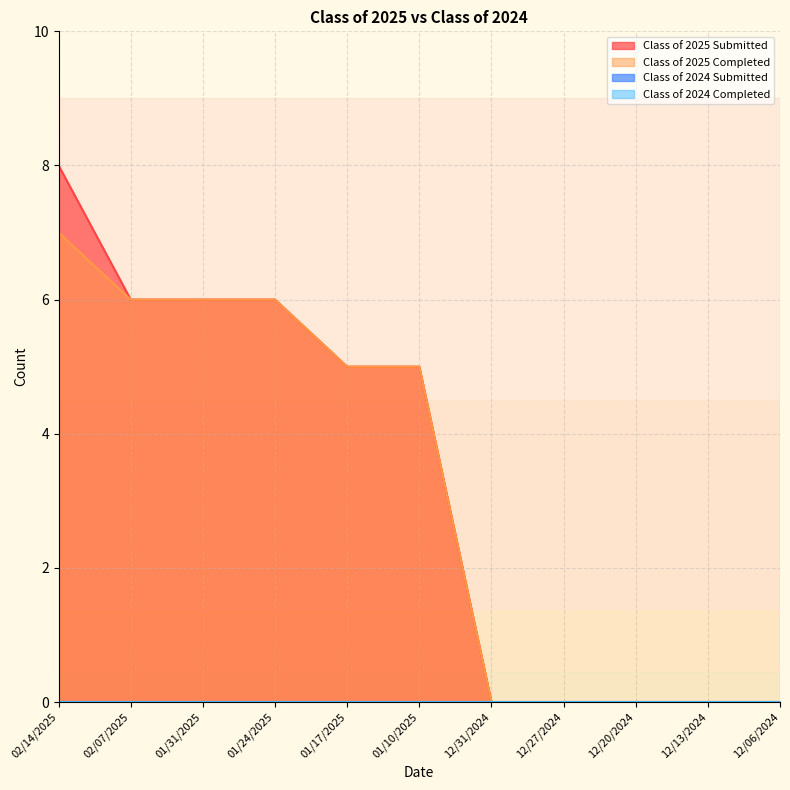

Reading left to right, list all the values displayed in this chart.

Class of 2025 Submitted: 8	6	6	6	5	5	0	0	0	0	0
Class of 2025 Completed: 7	6	6	6	5	5	0	0	0	0	0